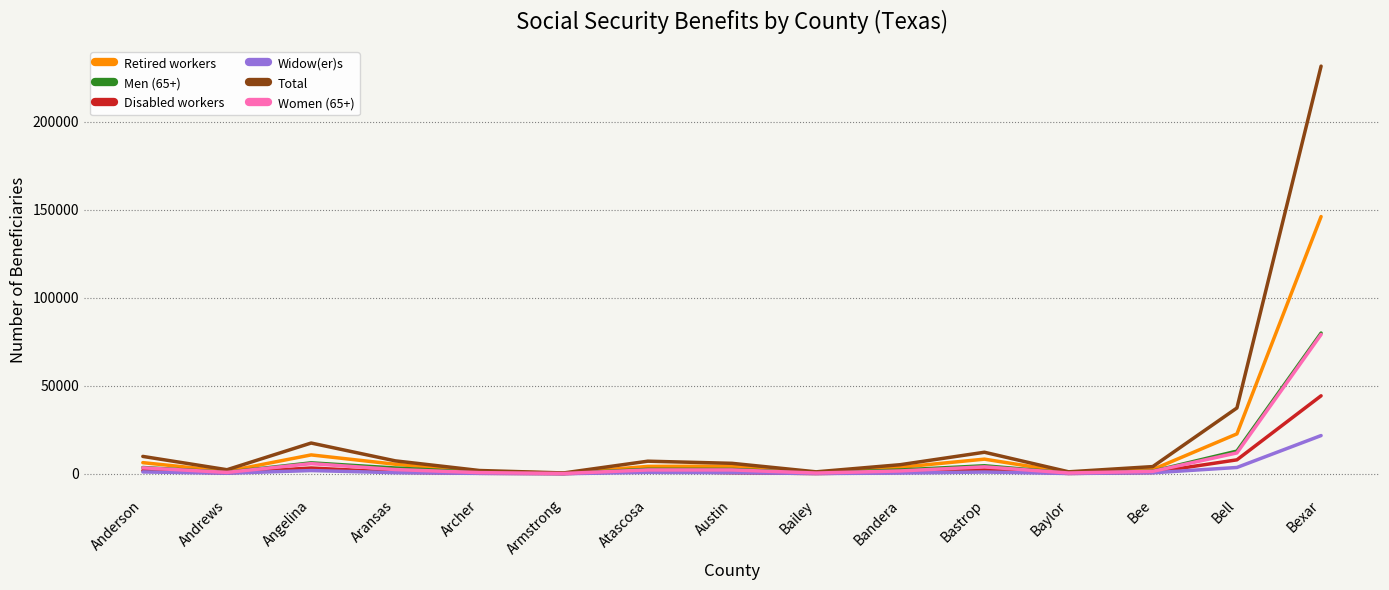

What is the difference between the maximum and minimum values in the Total series?

231231